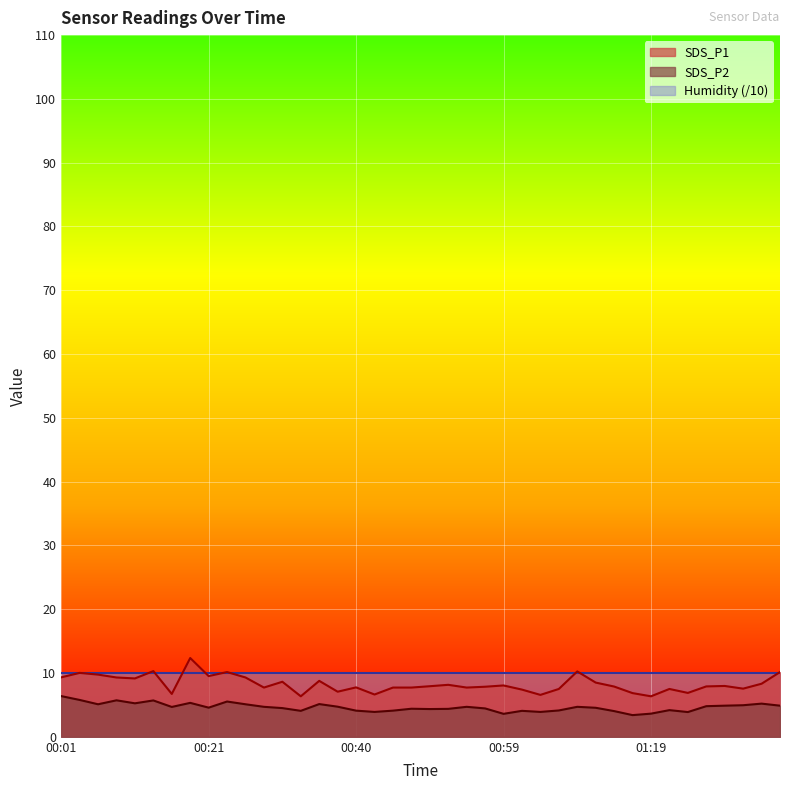

True or false: SDS_P2 and SDS_P1 intersect in this chart.

False